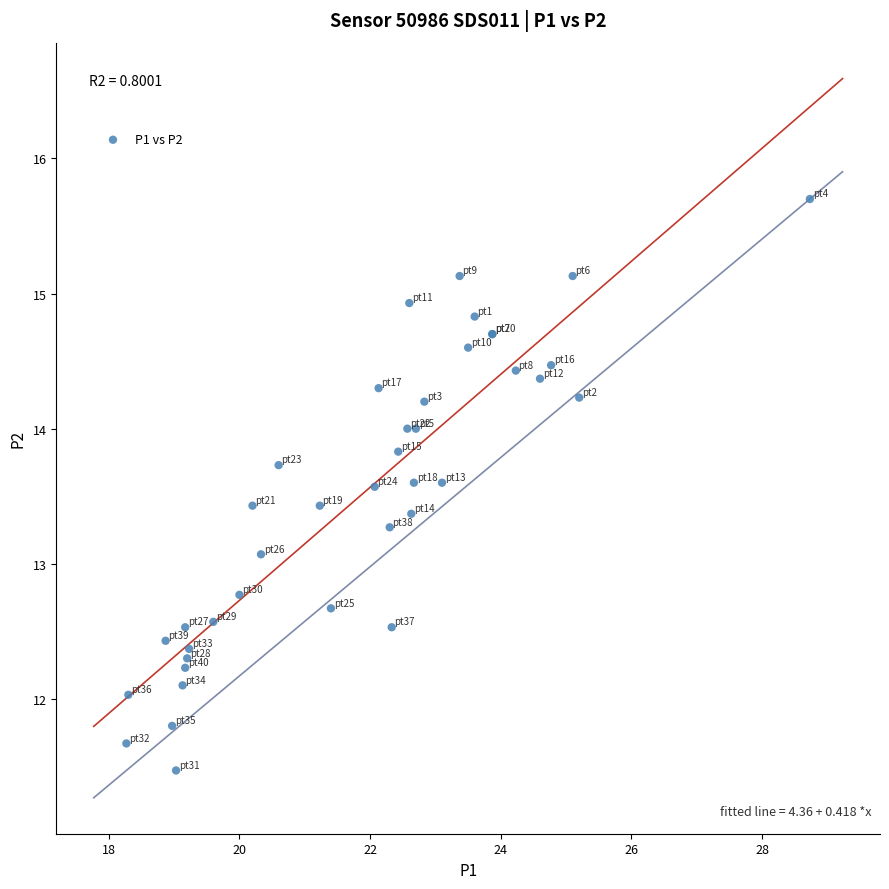

What Y value in the scatter plot is closest to 13?

13.1